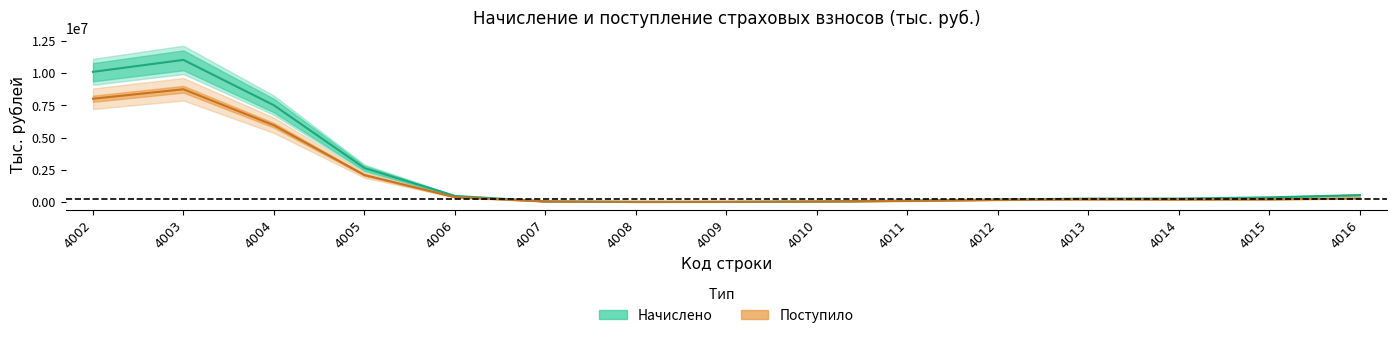

The Начислено series shows 23003.0 at 4008. True or false?

False